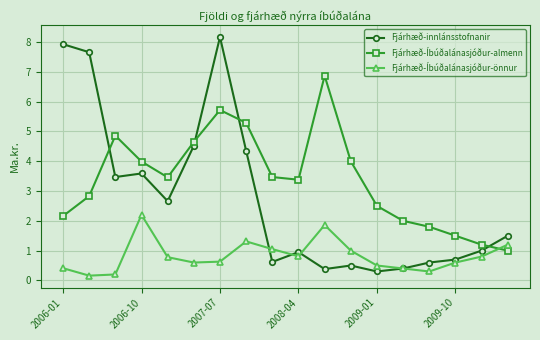

What is the minimum value for Fjárhæð-Íbúðalánasjóður-almenn?

1.0